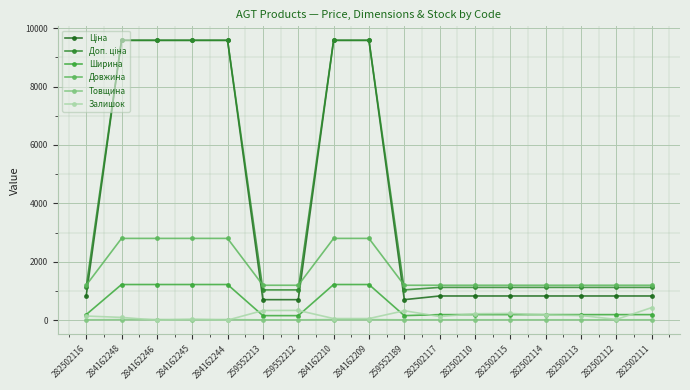

Is this an area chart (filled region under the line)?

No